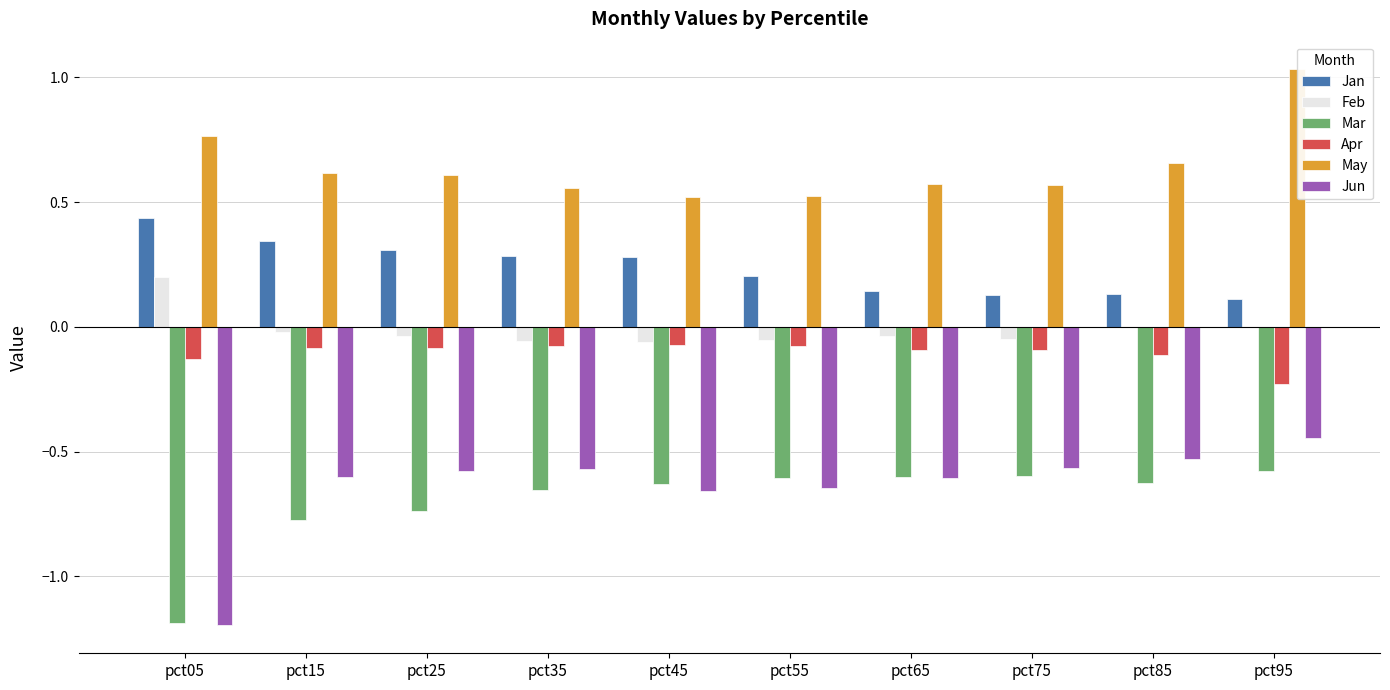

What is the difference between the maximum and second lowest values in the Feb series?

0.3